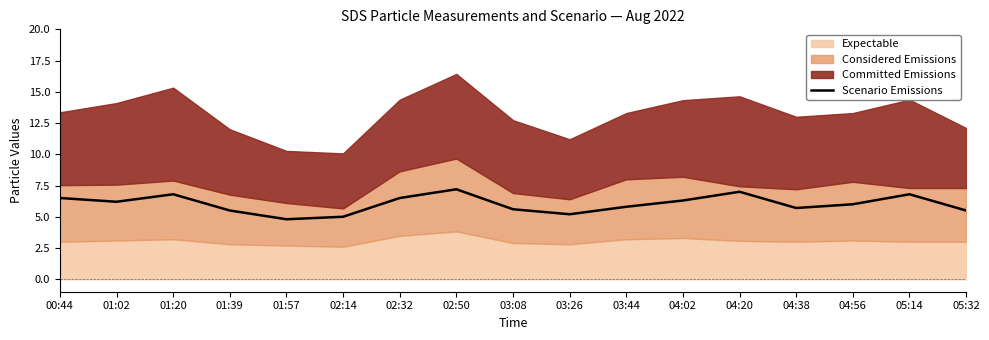

Where is the first local minimum?

01:02